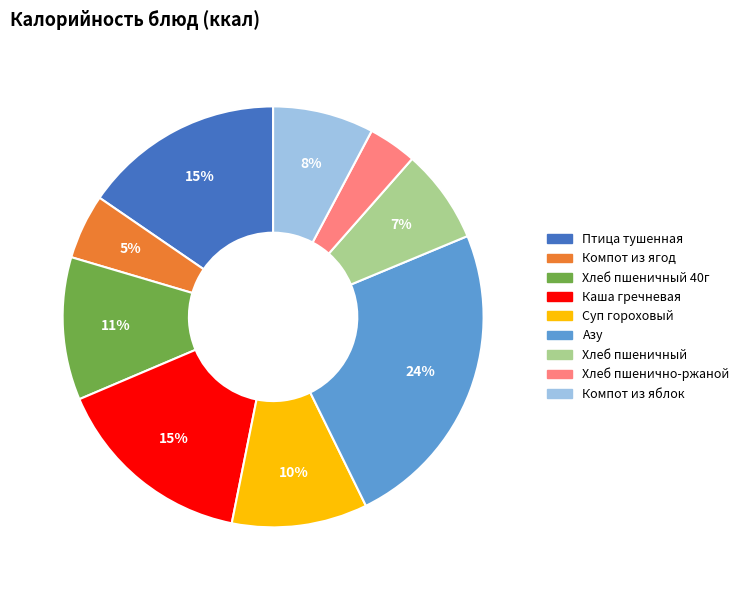

Does Азу represent more than half of the total?

No